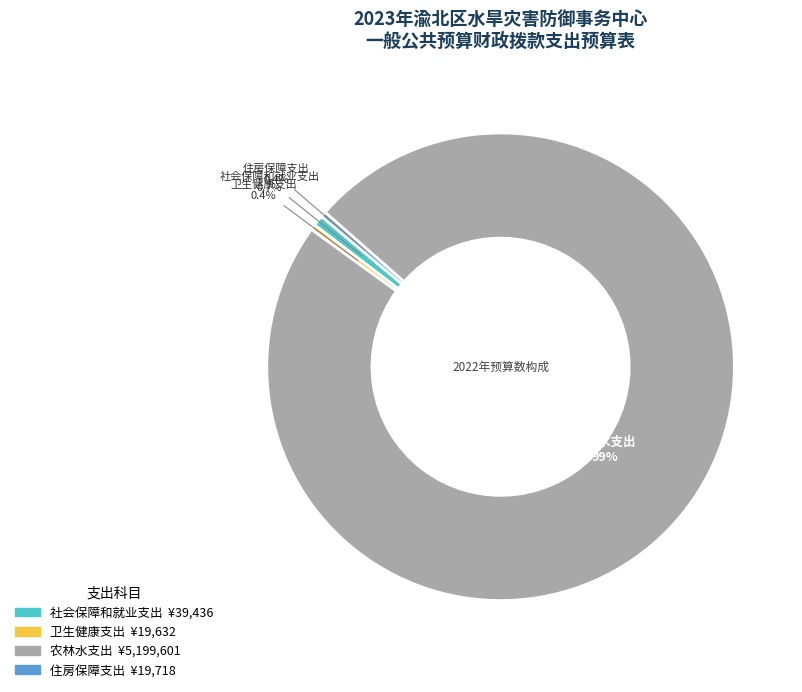

What is the majority slice?

农林水支出